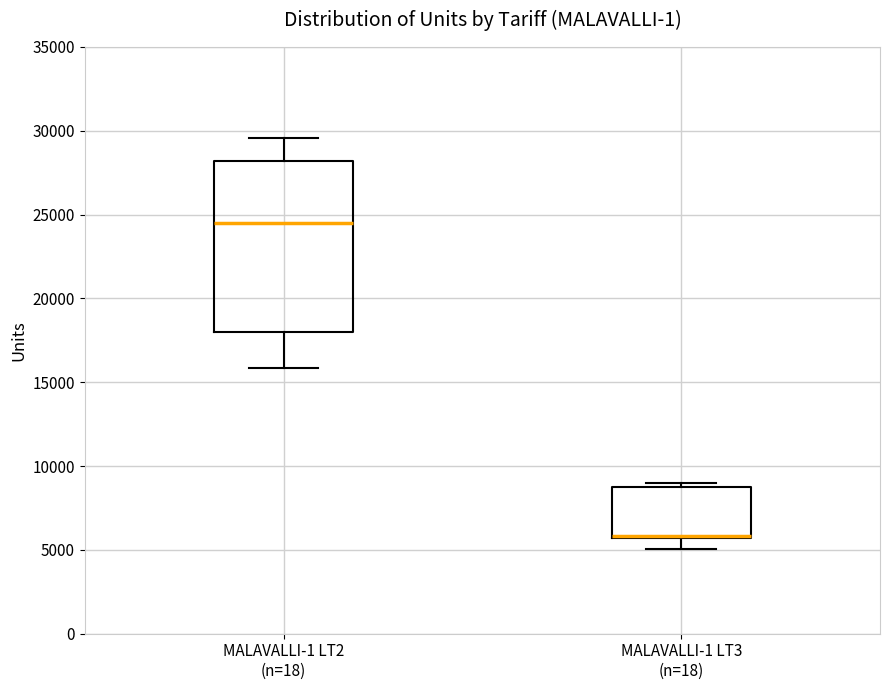

Reading left to right, read every box against the y-axis: the position of its median line, the range the box covers, and the ends of its whiskers. The values are not printed on the chart, so give them approximately, as read against the axis.

MALAVALLI-1 LT2 (n=18): median 24500, box 18000 to 28000, whiskers 16000 to 29500
MALAVALLI-1 LT3 (n=18): median 6000 (drawn on the box's lower edge), box 5500 to 9000, whiskers 5000 to 9000 (just above the box's upper edge)